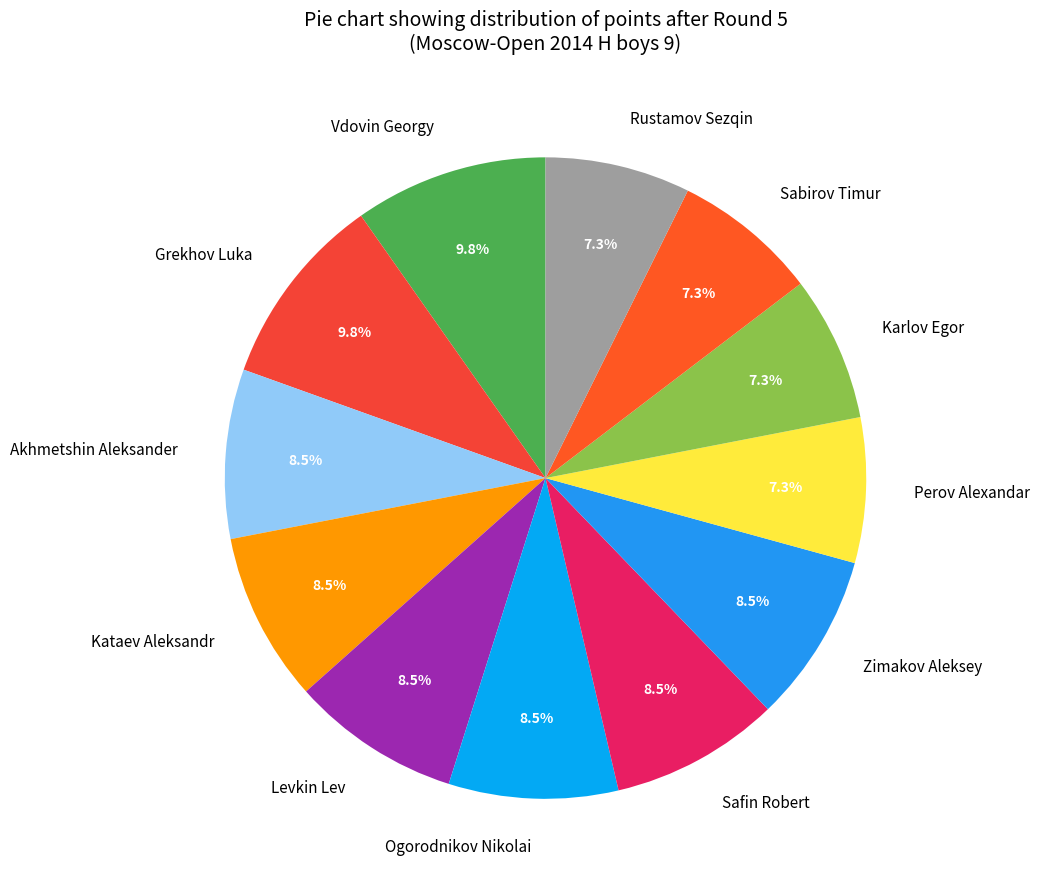

Is it true that Perov Alexandar is 14% of the pie?

False